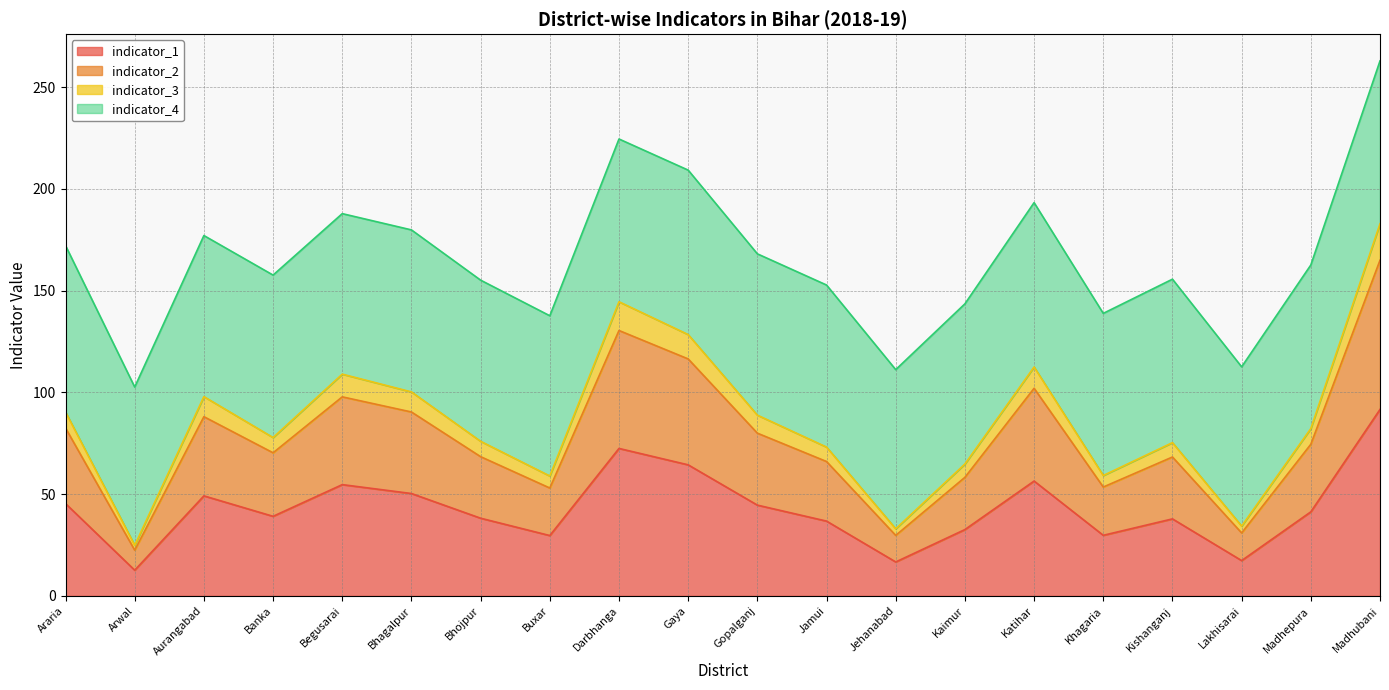

At which category does indicator_1 reach its first local valley?

Arwal